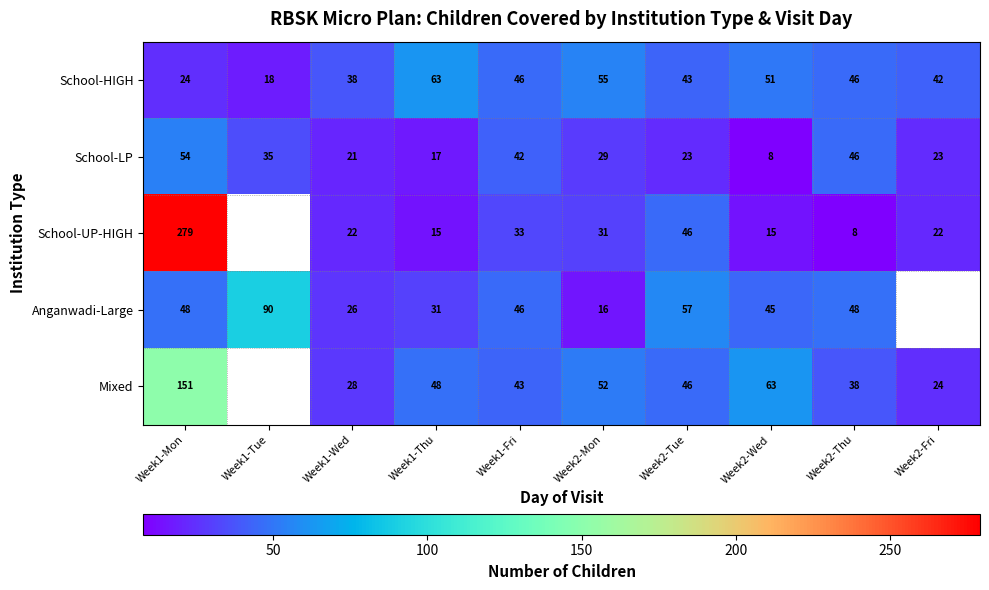

What is the difference between the School-HIGH values at Week1-Mon and Week2-Mon?

31